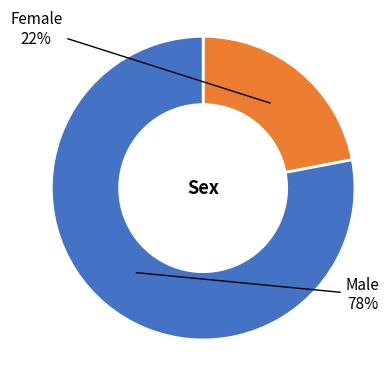

To the nearest percent, what is the average slice percentage?

50%